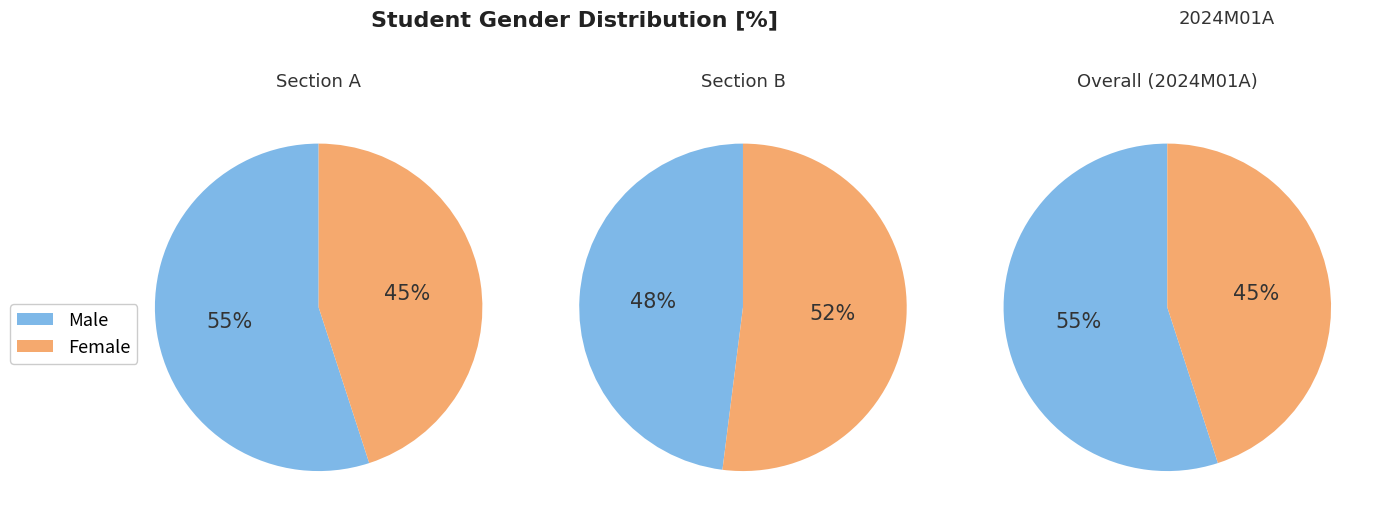

Is it true that F is 45% of the pie?

True